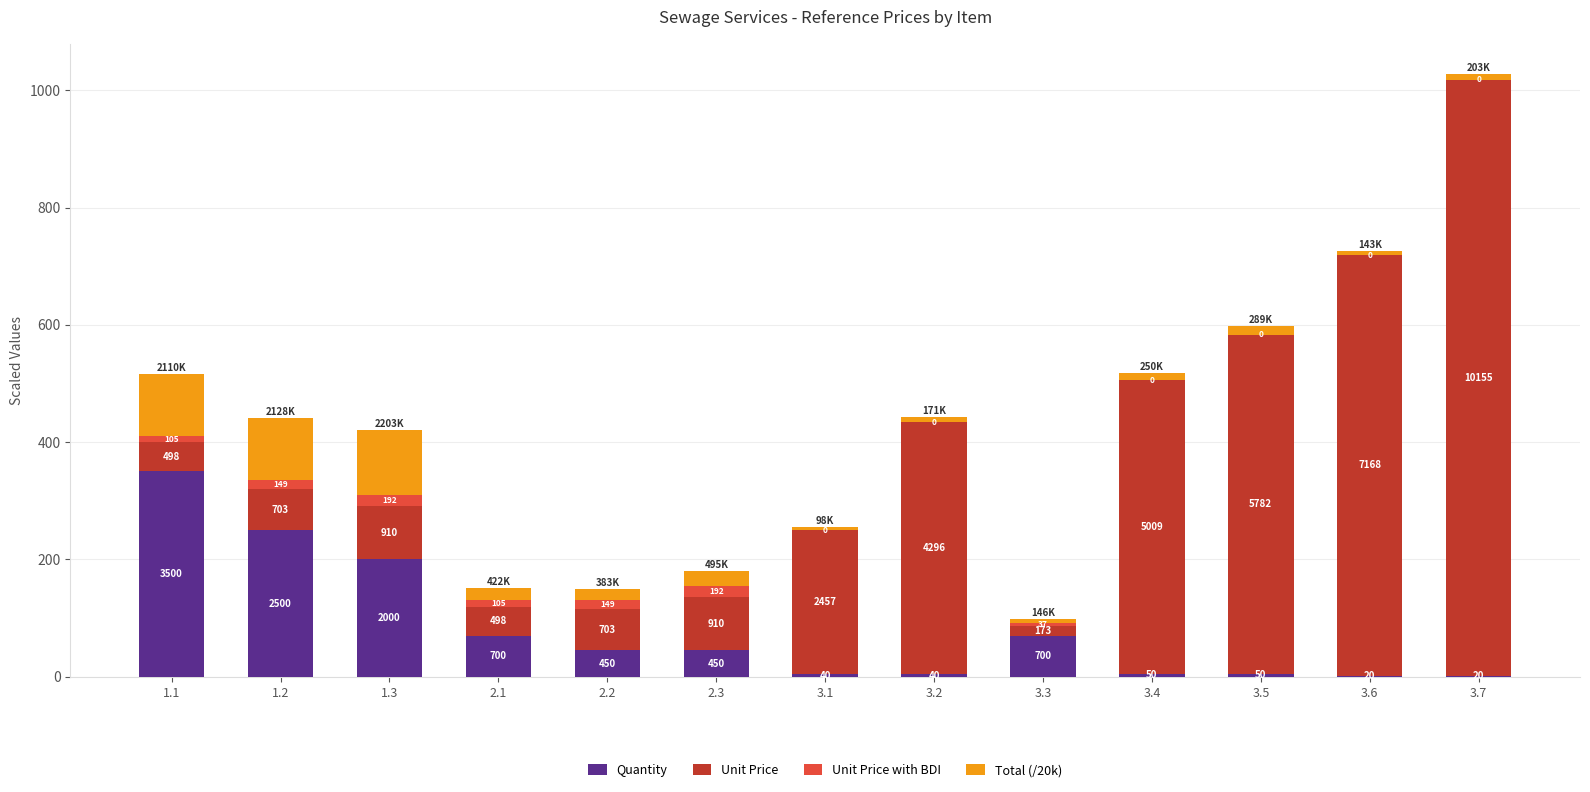

Are the bars grouped side by side (vs. stacked)?

No